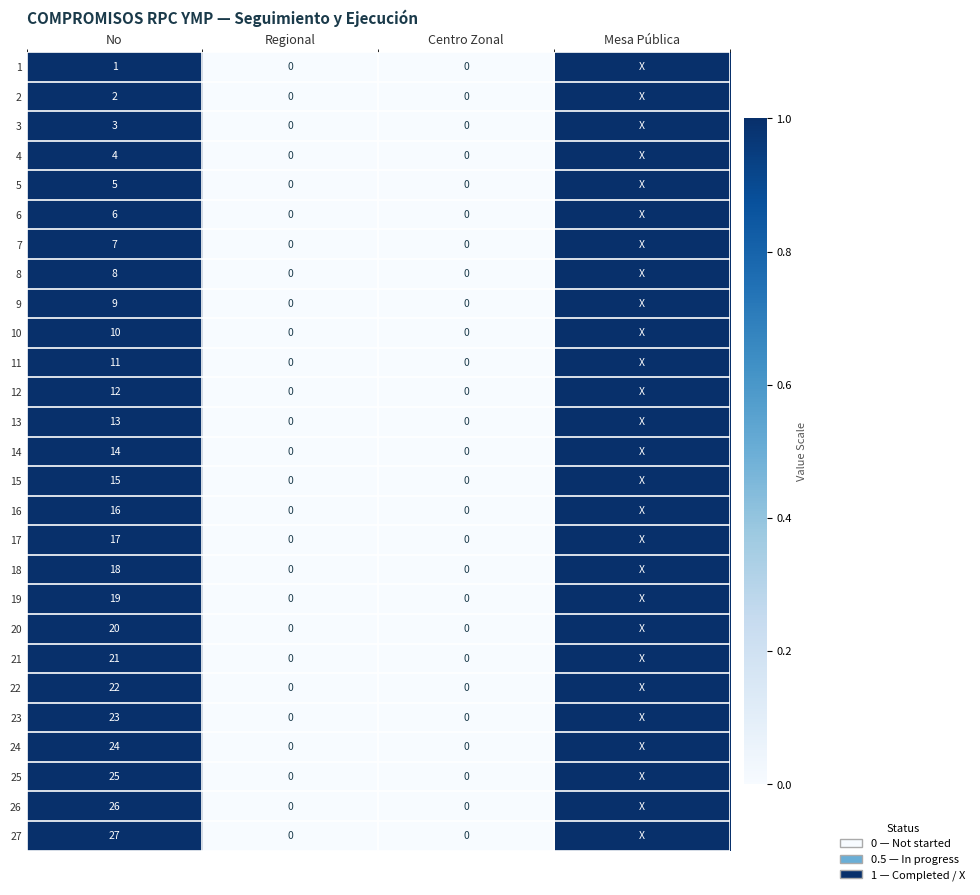

Is the value of 20 at No greater than the value of 14 at Centro Zonal?

Yes